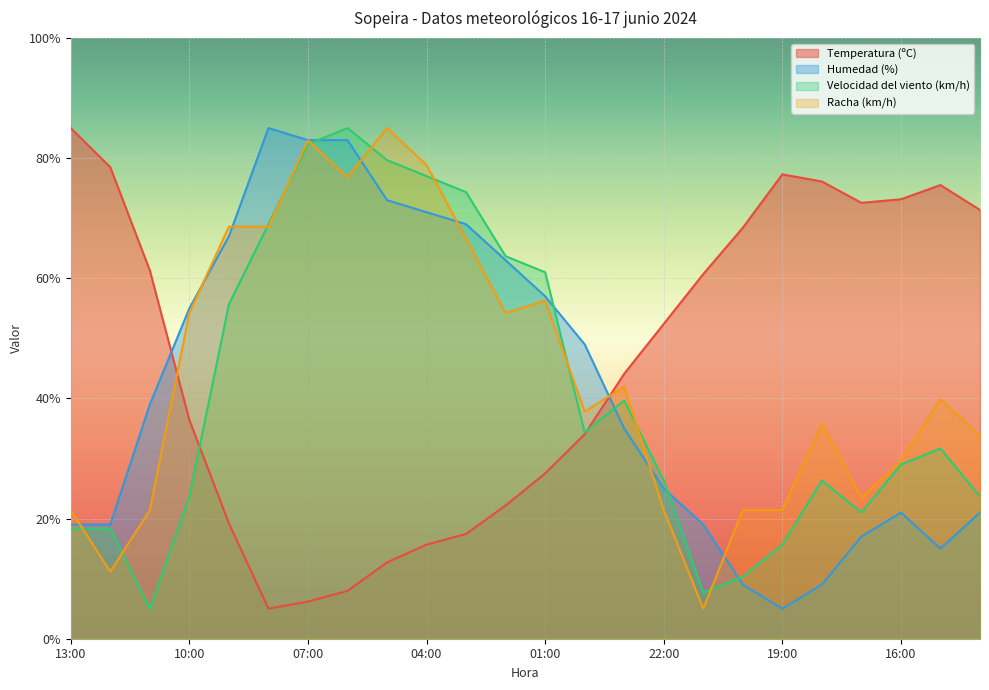

True or false: Velocidad del viento (km/h) has a value of 103.3 at 02:00.

False